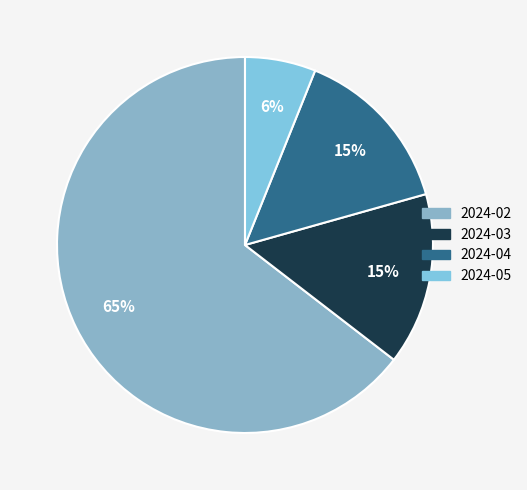

Do 2024-04 and 2024-05 together represent more than half of the pie?

No